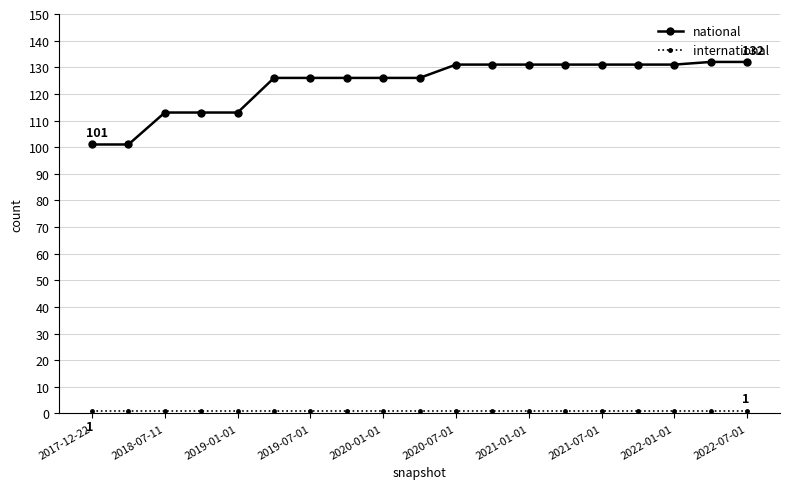

Which series has the widest spread of values?

national